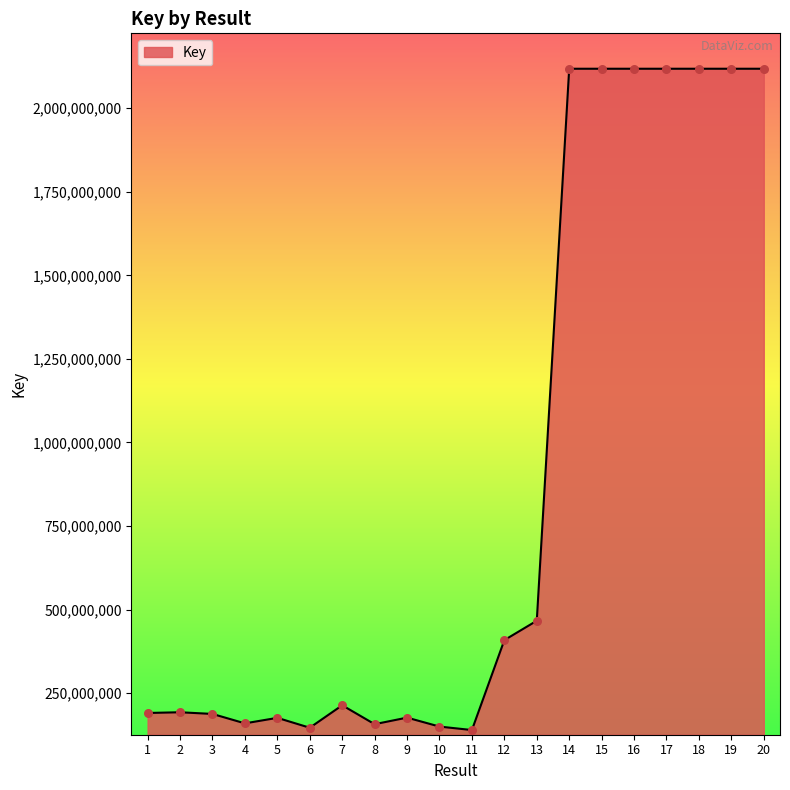

Which has a higher value, 13 or 5?

13